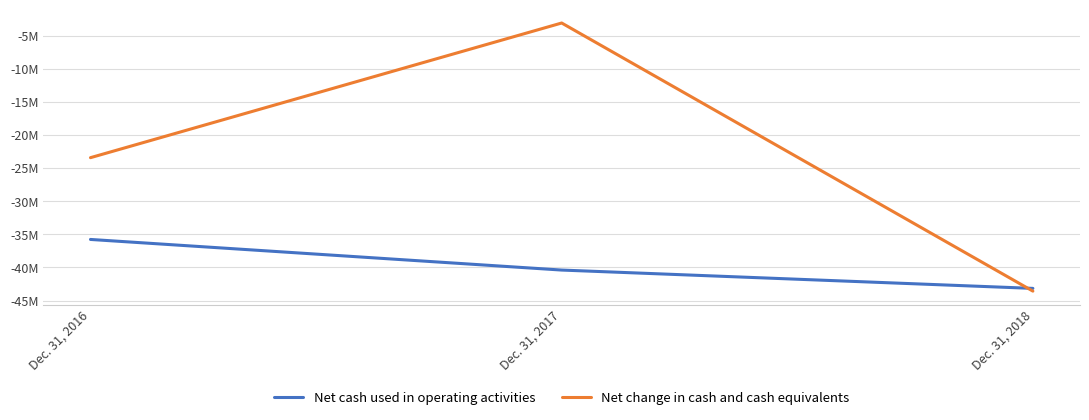

Reading right to left, what are all the values shown in this chart?

Net cash used in operating activities: Dec. 31, 2018=-43165000	Dec. 31, 2017=-40397000	Dec. 31, 2016=-35774000
Net change in cash and cash equivalents: Dec. 31, 2018=-43577000	Dec. 31, 2017=-3090000	Dec. 31, 2016=-23425000